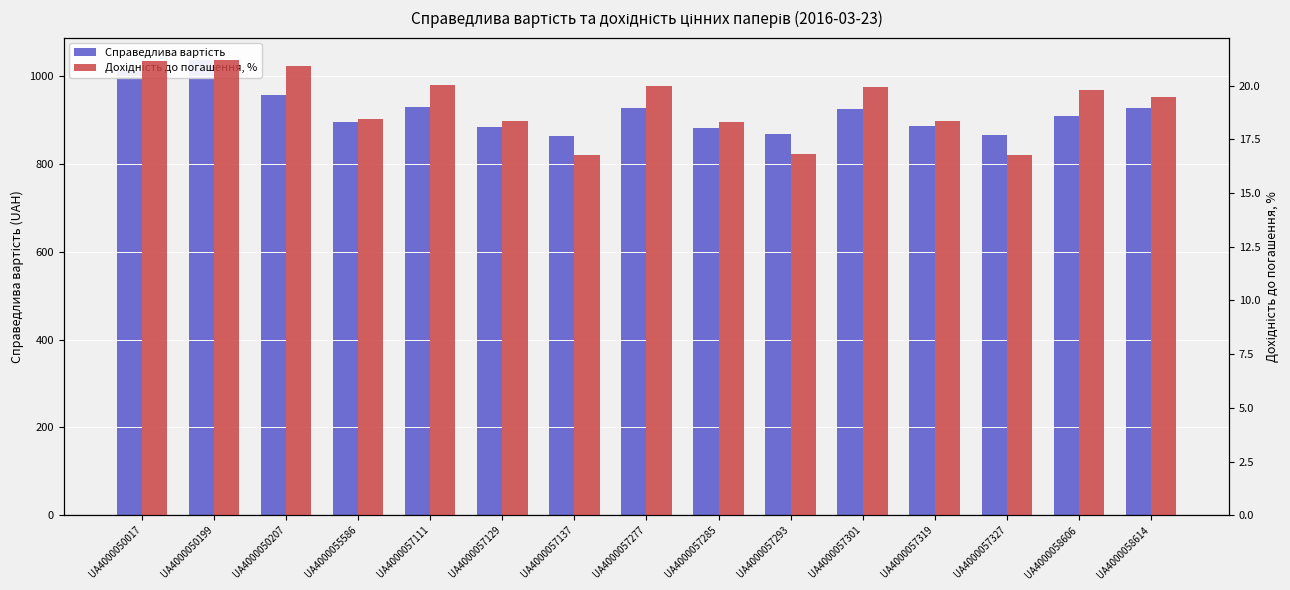

Reading left to right, transcribe all the data shown in this chart.

Справедлива вартість: 1012.2	1036.0	956.3	894.7	931.0	885.0	864.7	928.0	882.6	868.7	925.1	887.4	866.7	910.5	927.4
Дохідність до погашення, %: 21.2	21.2	20.9	18.5	20.0	18.3	16.8	20.0	18.3	16.8	19.9	18.4	16.8	19.8	19.4